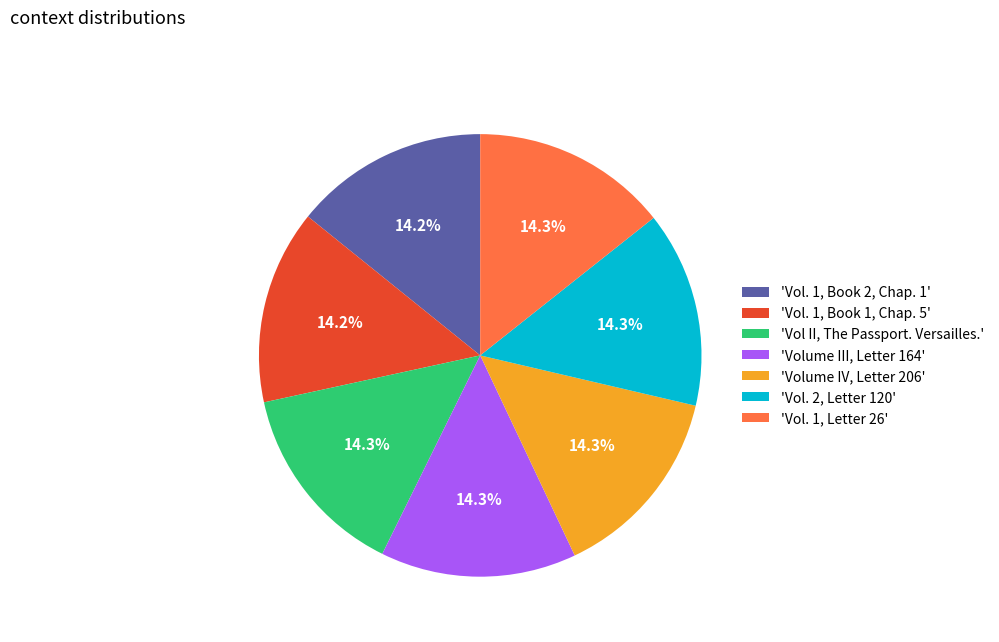

What is the ratio of the value at 'Vol. 1, Letter 26' to the value at 'Vol. 2, Letter 120'?

1.0